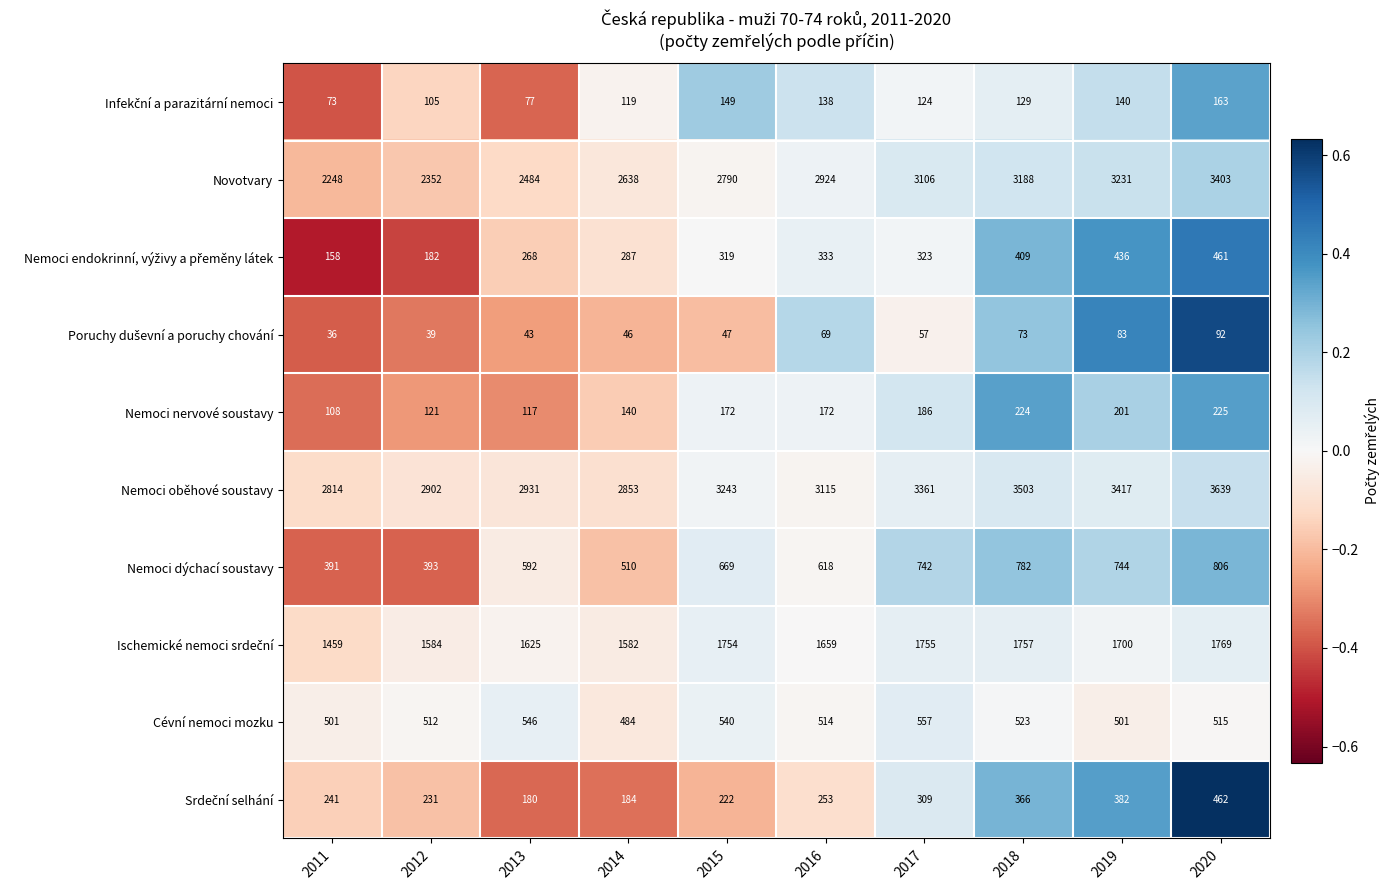

True or false: Nemoci dýchací soustavy has a value of 618 at 2016.

True